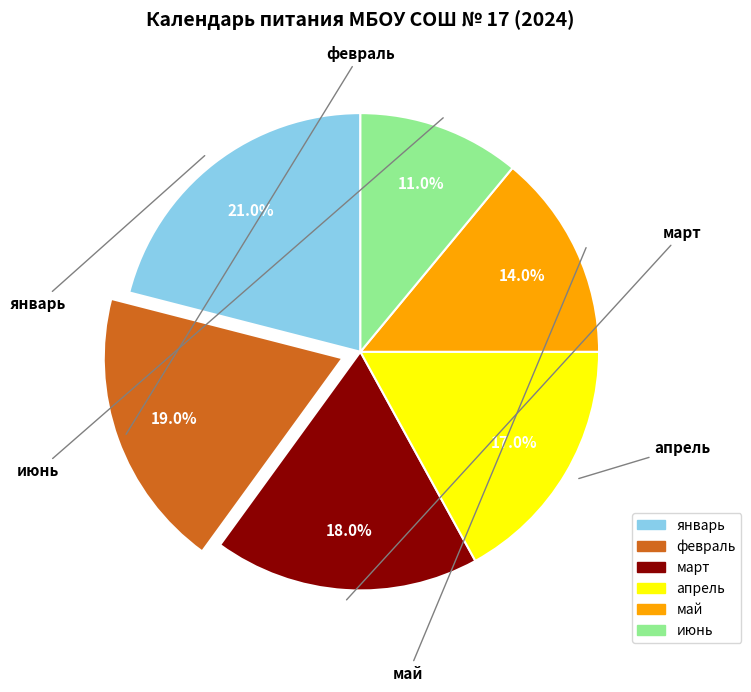

Between июнь and март, which is larger?

март